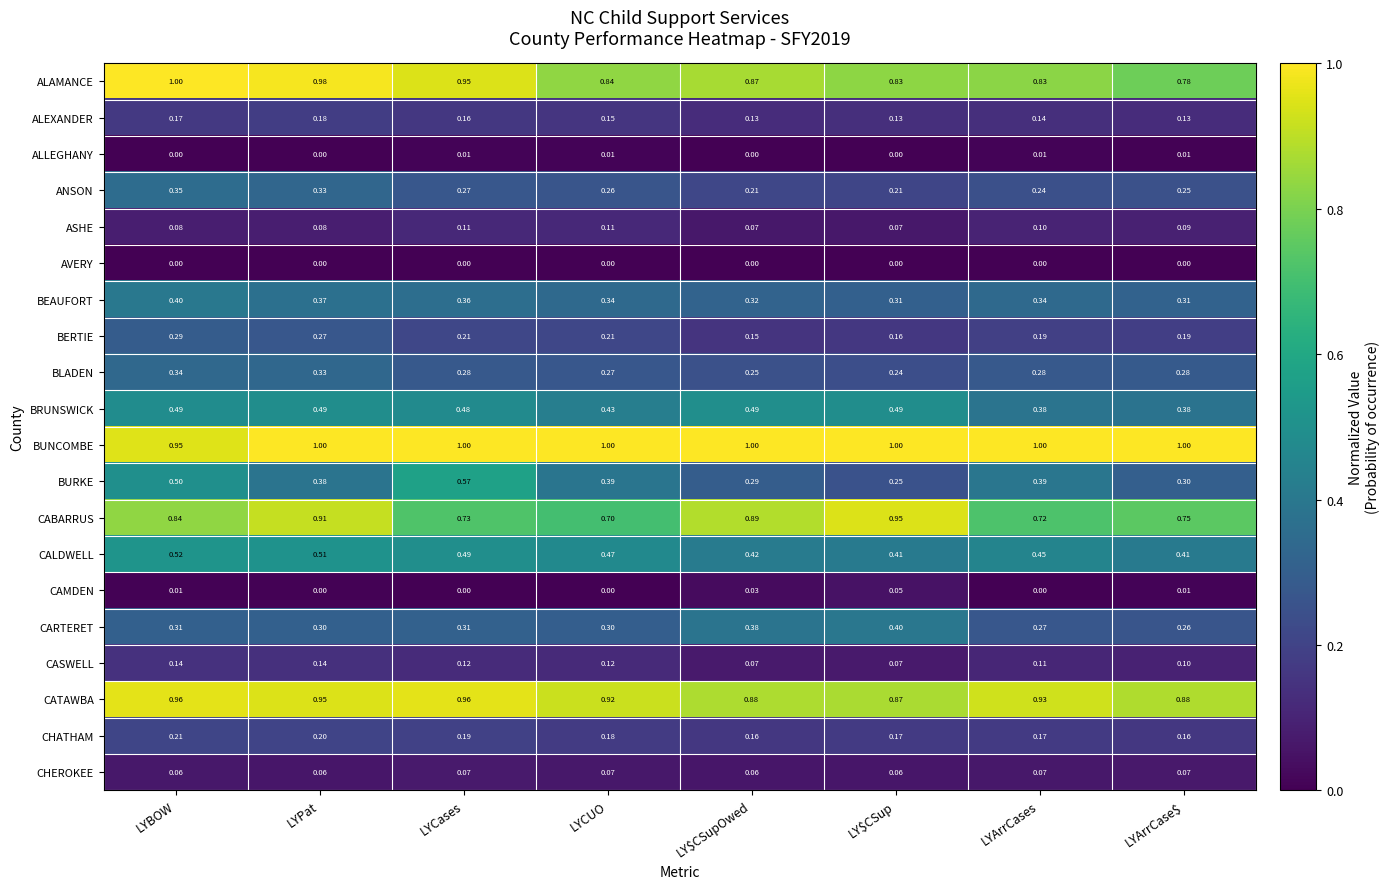

At which category is the sum across all series the highest?

LYBOW